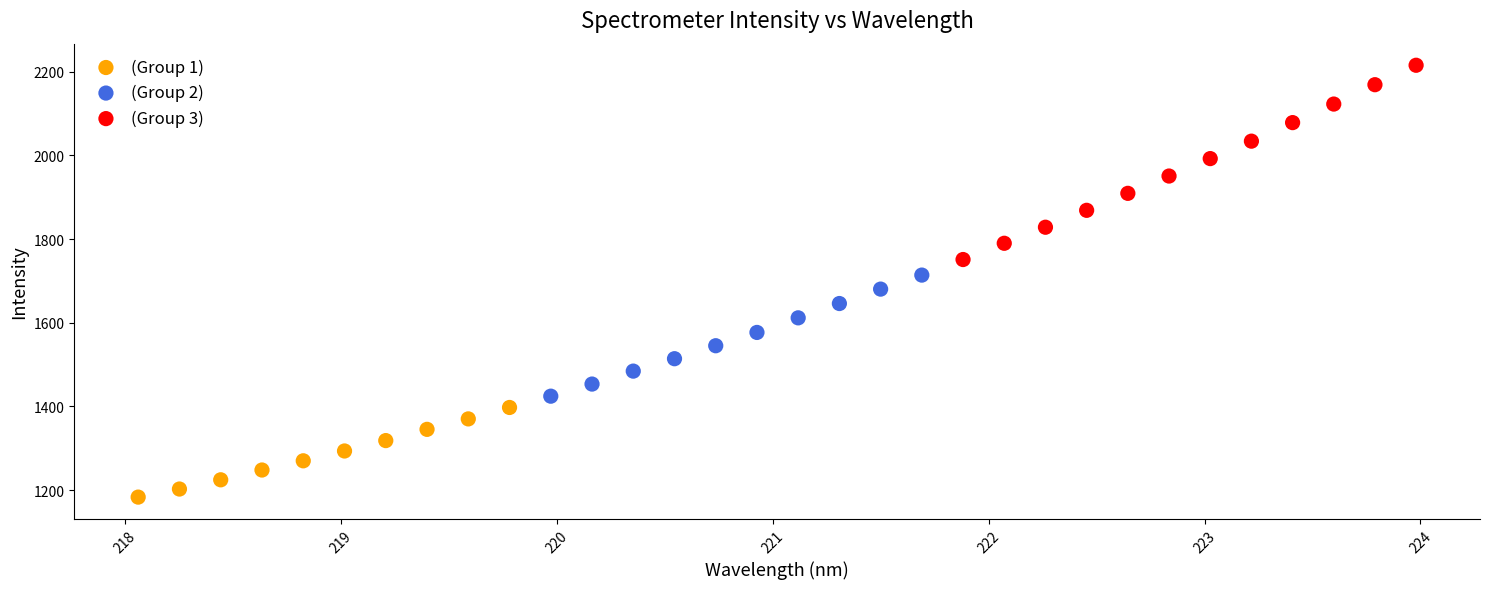

Which series reaches the minimum Y coordinate?

(Group 1)